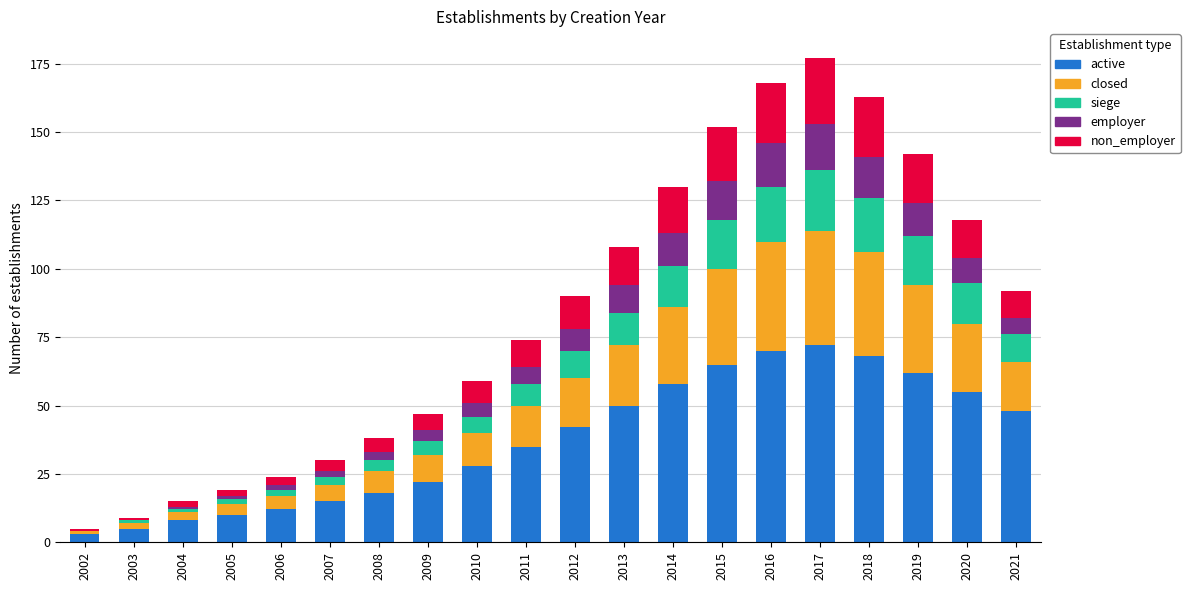

What is the total value across all series at 2016?

168